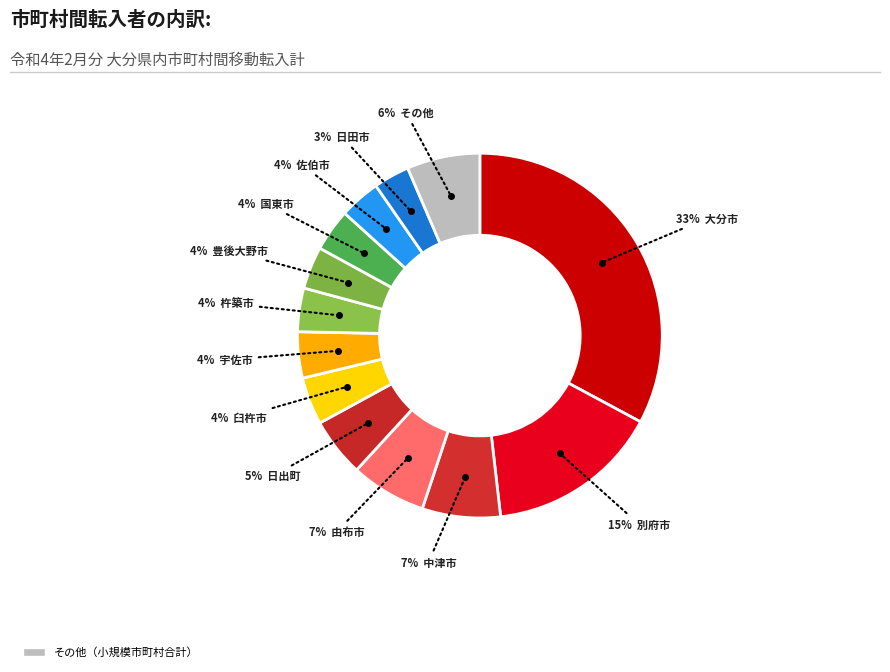

How many segments does this pie chart have?

13